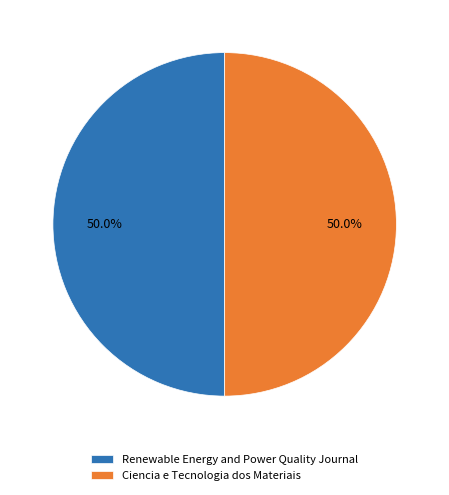

Approximately how many times larger is the value at Renewable Energy and Power Quality Journal compared to Ciencia e Tecnologia dos Materiais?

1.0